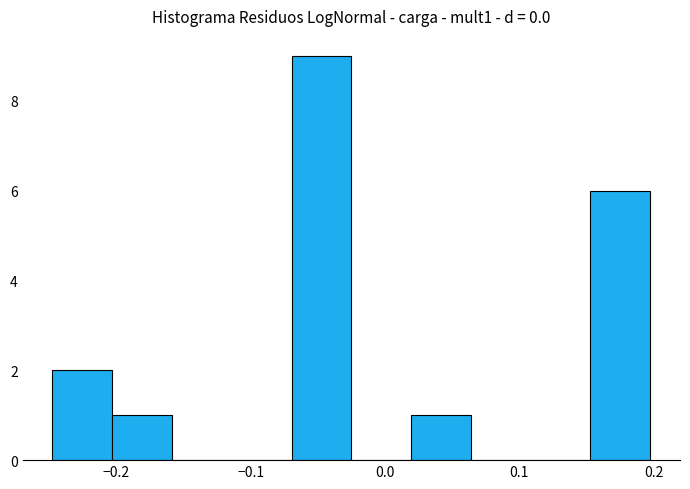

Reading left to right, transcribe this chart: for each bar, give the range it covers on the x-axis and its height. Neither the bar edges nor the heights are printed on the chart, so give them approximately, as read against the axes.

-0.25 to -0.20: 2
-0.20 to -0.16: 1
-0.16 to -0.11: 0
-0.11 to -0.07: 0
-0.07 to -0.03: 9
-0.03 to 0.02: 0
0.02 to 0.06: 1
0.06 to 0.11: 0
0.11 to 0.15: 0
0.15 to 0.20: 6